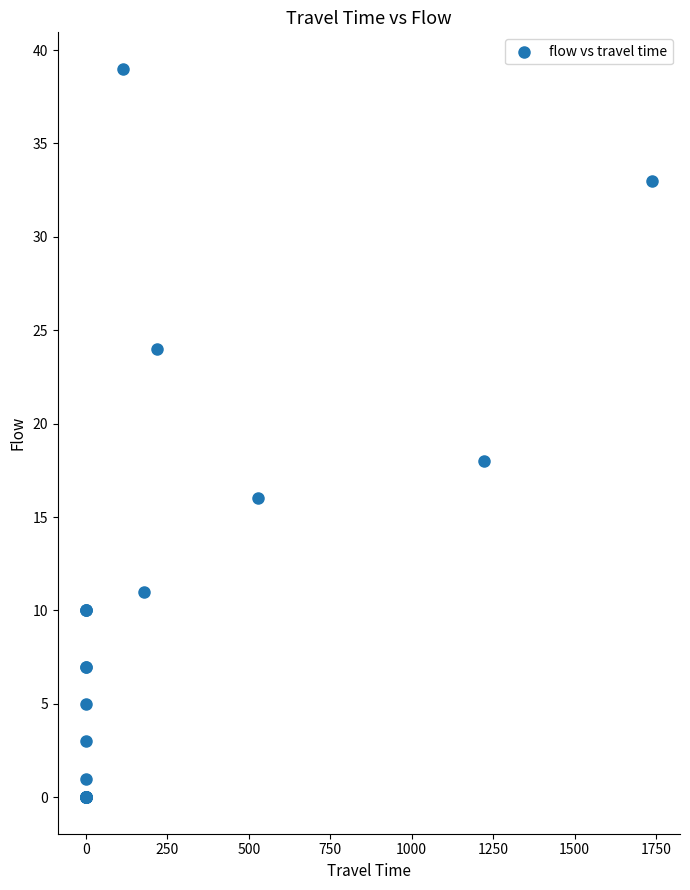

What Y value in the scatter plot is closest to 19?

18